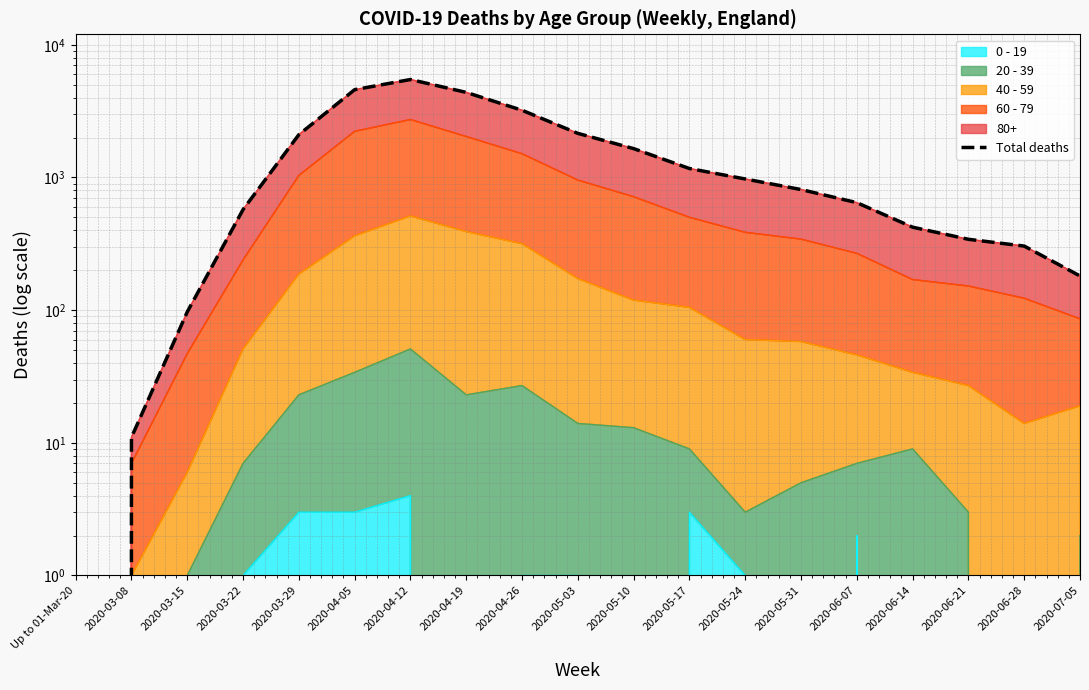

Where does the data first go above 811?

2020-03-29